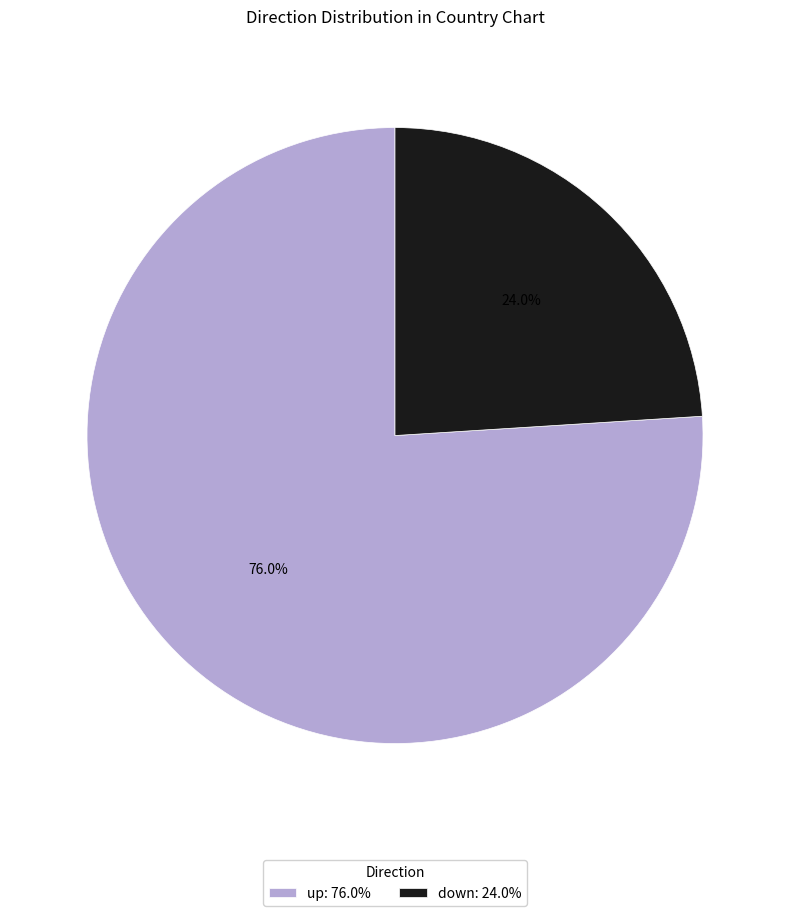

To the nearest percent, what is the average slice percentage?

50%